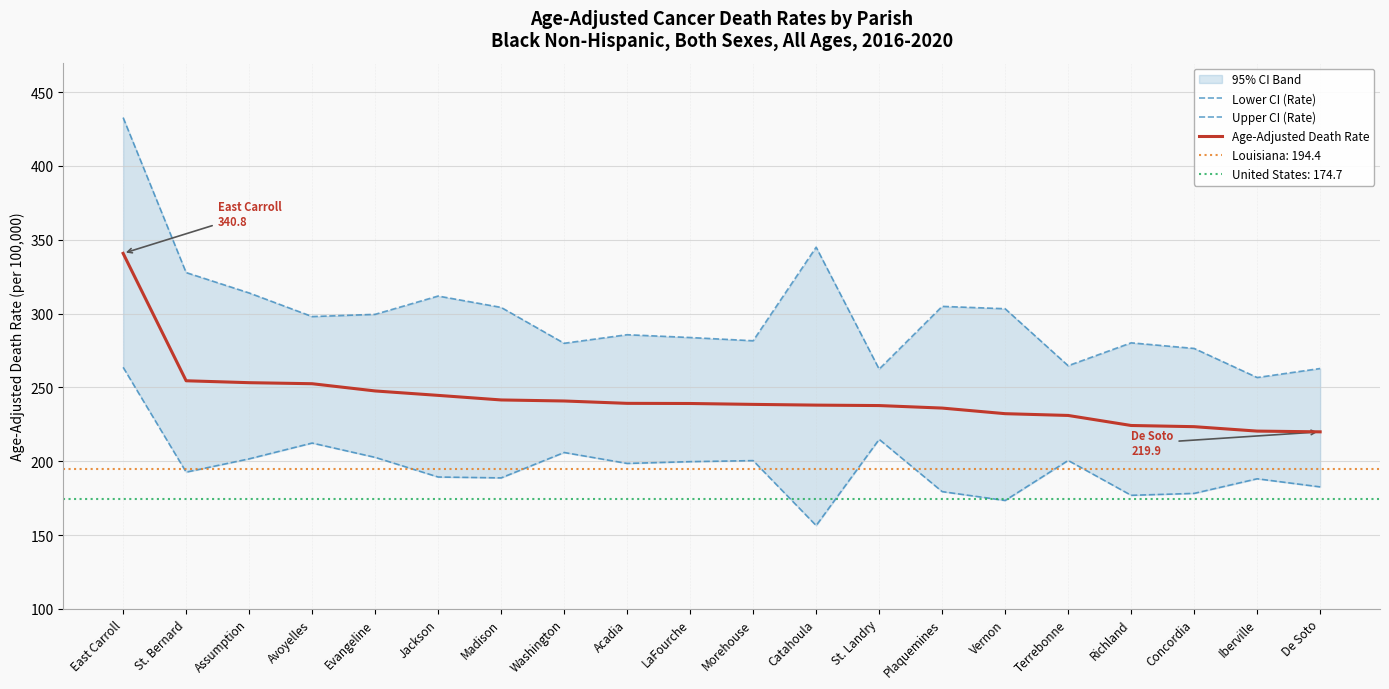

In Lower CI (Rate), how many points are higher than both neighbors (excluding endpoints)?

6